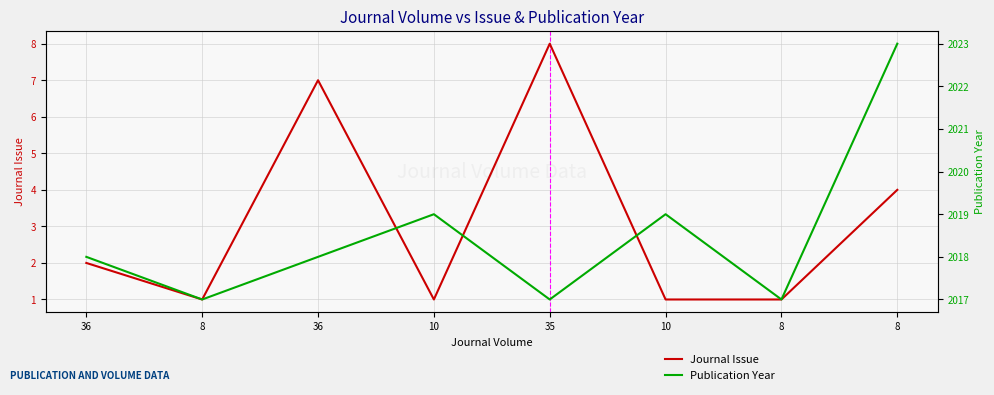

What are all the series names shown in the legend?

Journal Issue, Publication Year